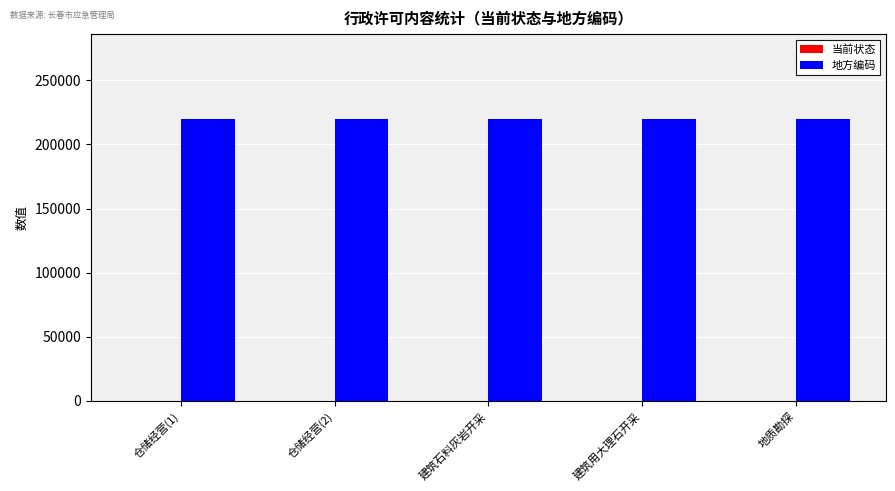

What is the highest value of the 地方编码 series?

220100